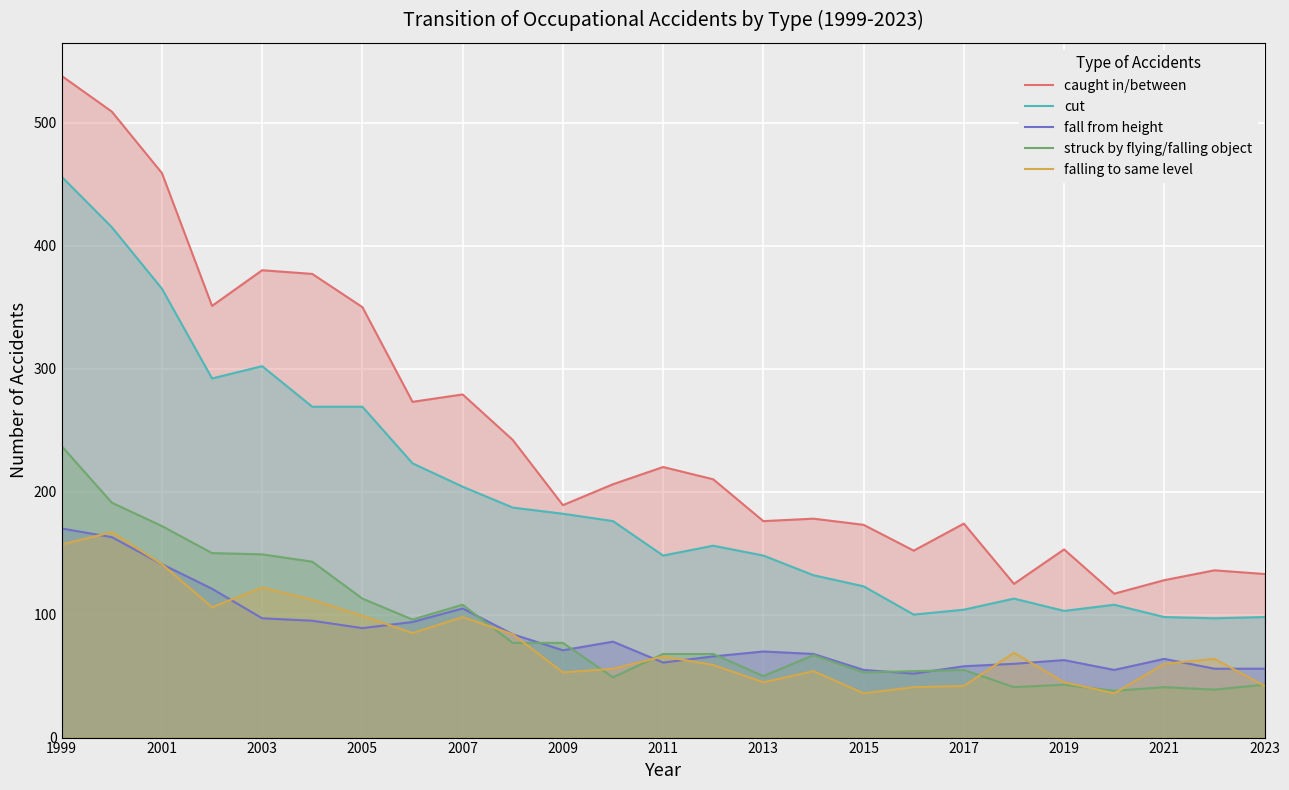

How many lines are shown in the chart?

5